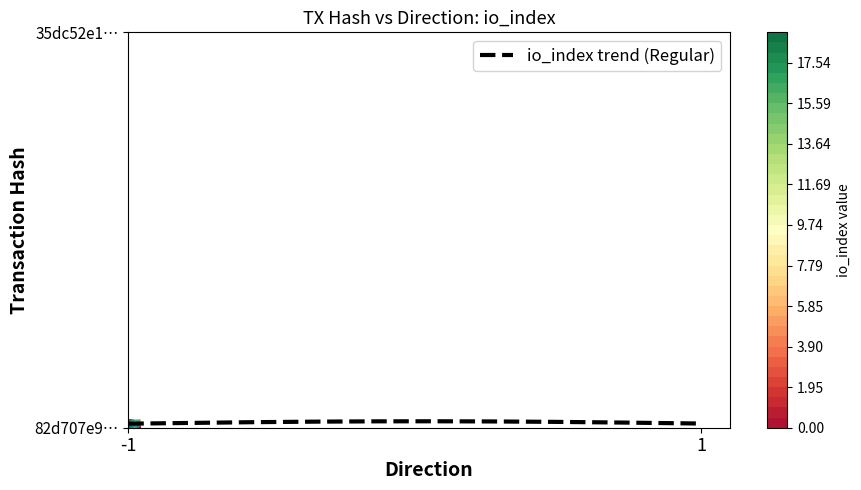

Between io_index and direction, which is larger?

io_index